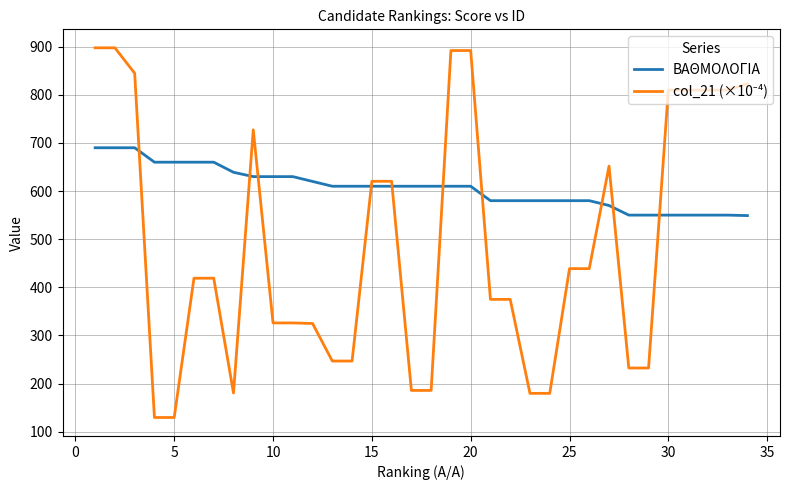

Which series has the largest total across all categories?

ΒΑΘΜΟΛΟΓΙΑ